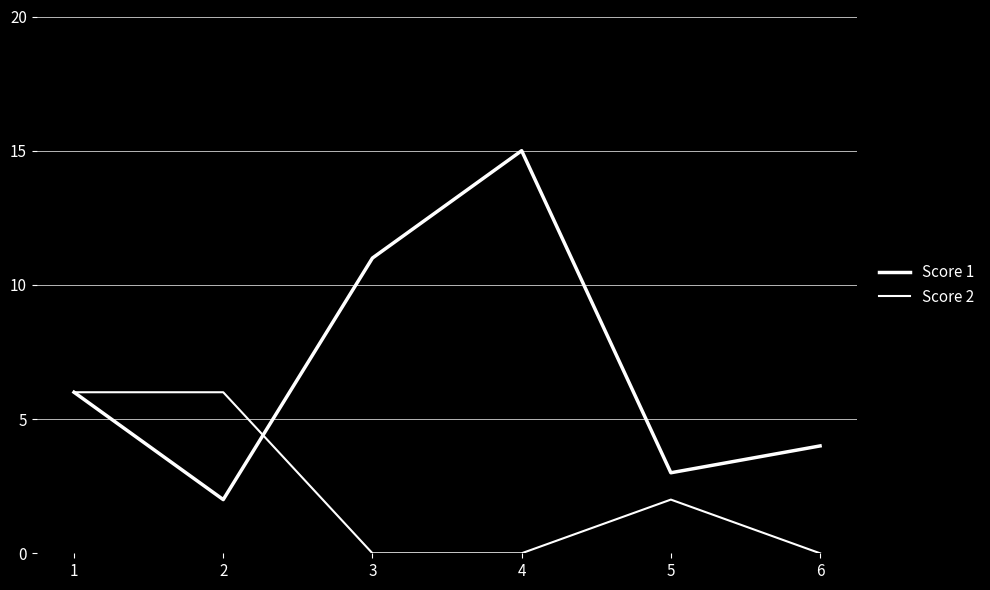

What is the sum of all Score 2 values?

14